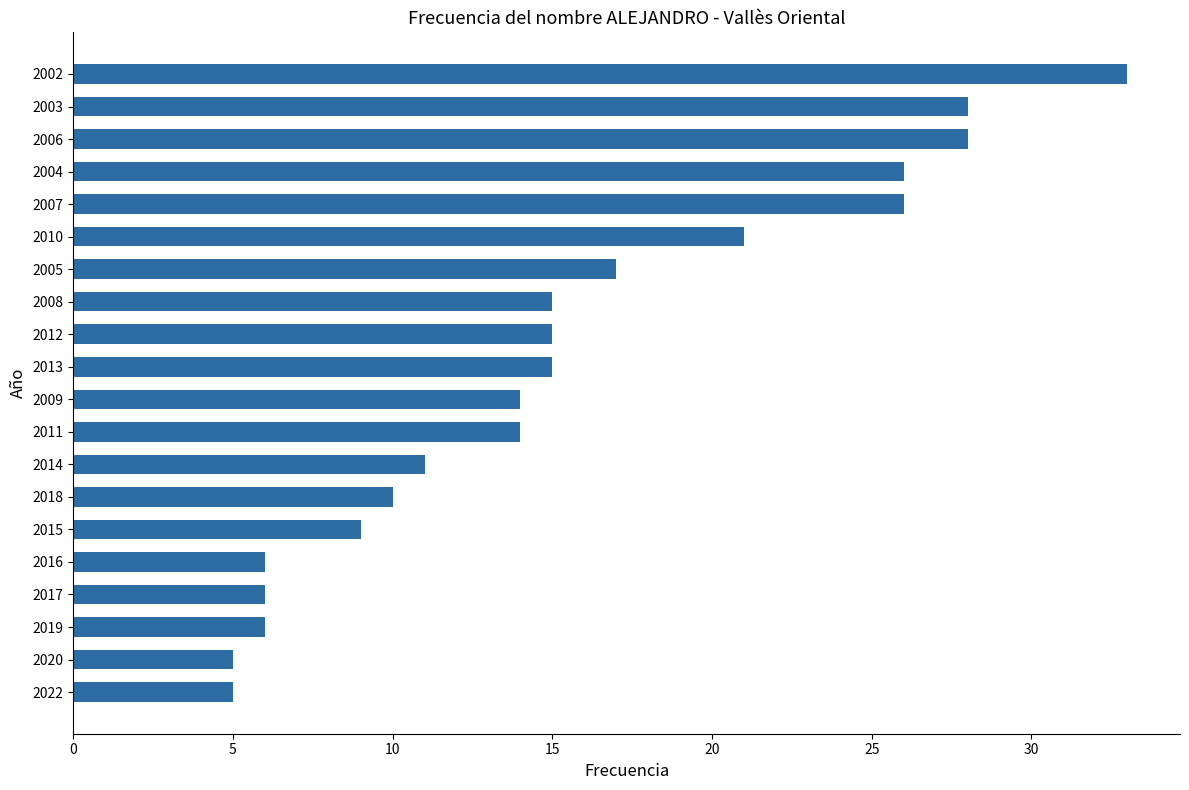

What is the change in value from 2005 to 2002?

+16